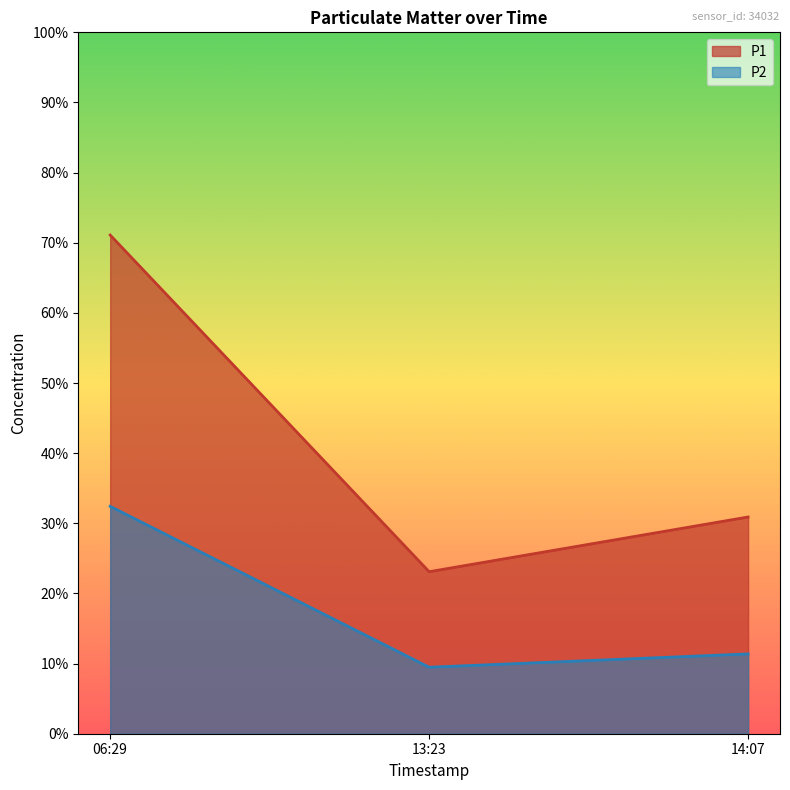

Which category has the lowest value in the P1 series?

13:23